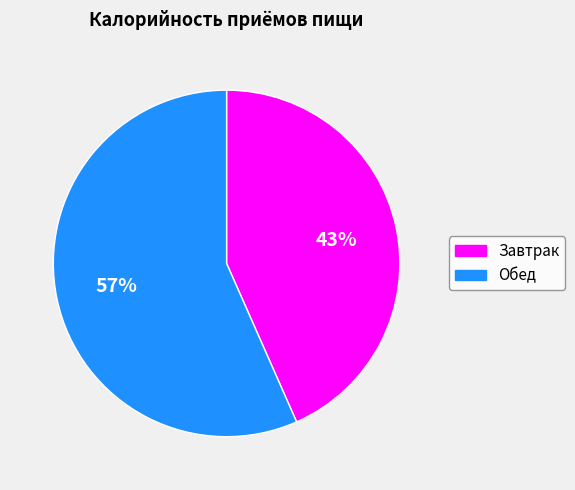

To the nearest percent, what percentage of the pie is Завтрак?

43%